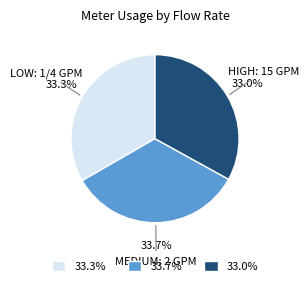

Combined, what portion of the pie is MEDIUM: 2 GPM and LOW: 1/4 GPM?

67.0%